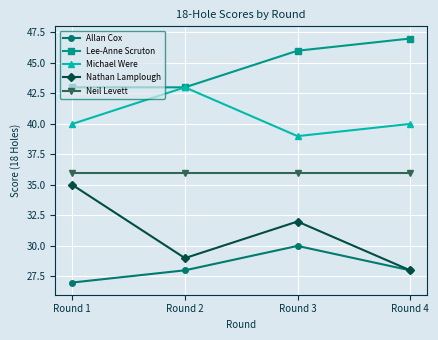

True or false: Lee-Anne Scruton and Nathan Lamplough intersect in this chart.

False